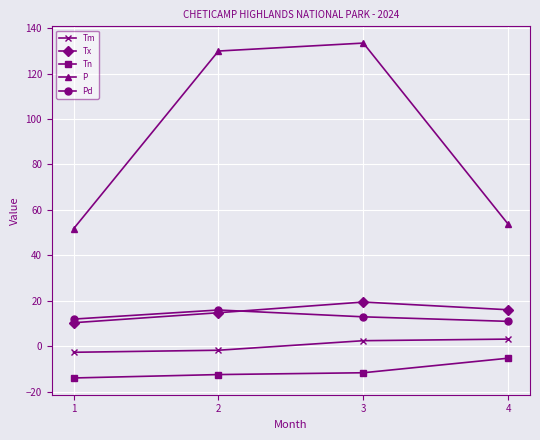

What is the difference between the second highest and minimum values in the Pd series?

2.0